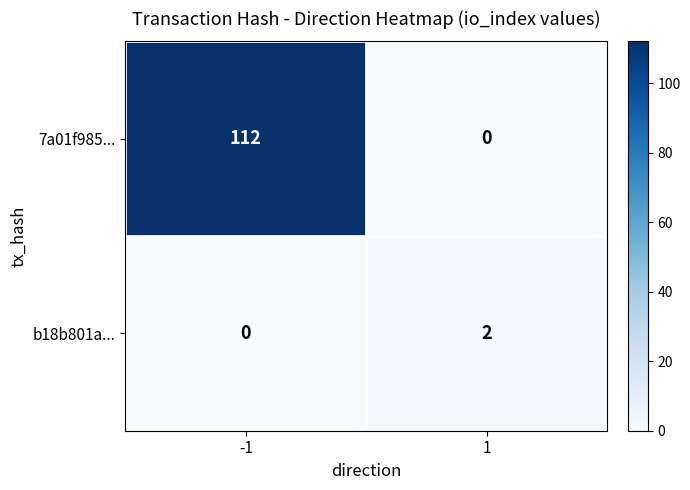

What is the maximum value shown in the chart?

112